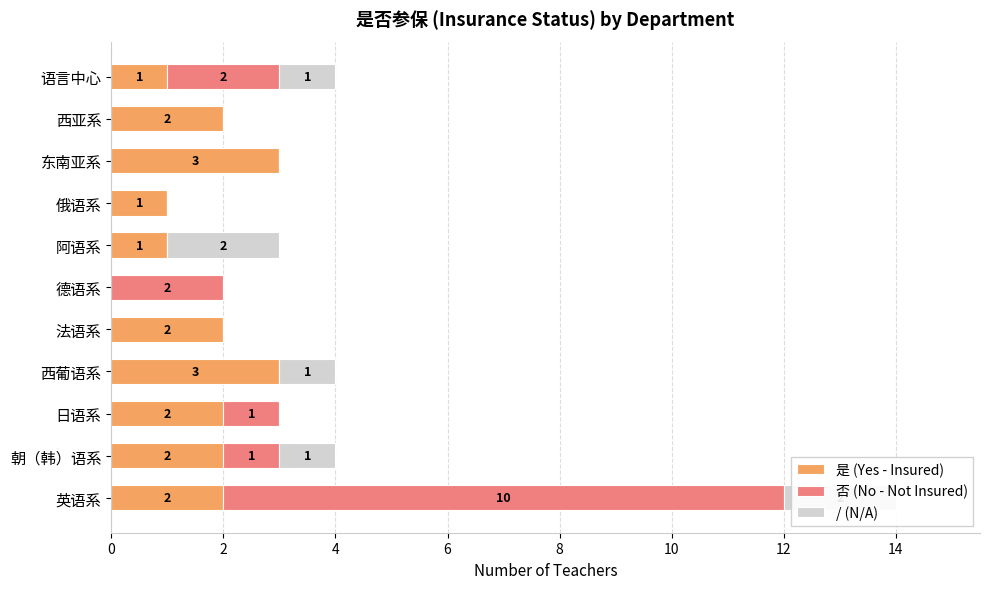

Which series has the largest total across all categories?

是 (Yes - Insured)